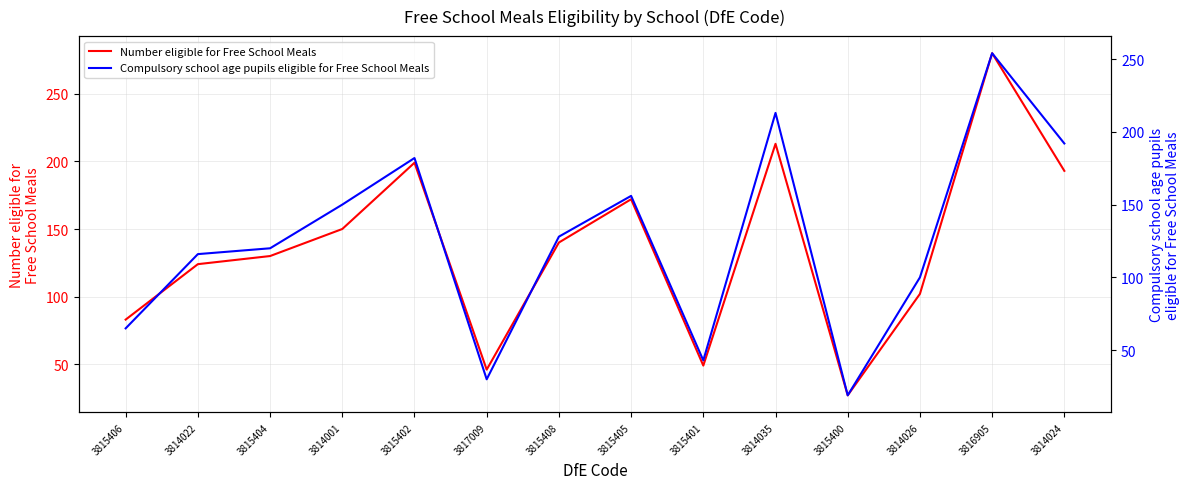

What are all the series names shown in the legend?

Number eligible for Free School Meals, Compulsory school age pupils eligible for Free School Meals